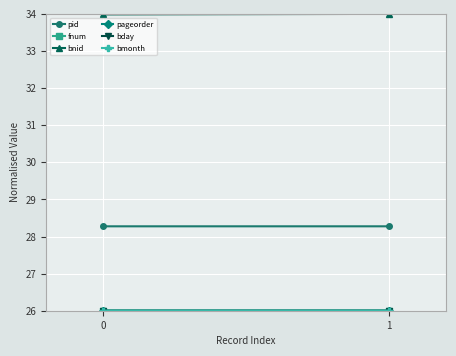

Reading left to right, extract all data points from this chart.

pid: 0=28.3	1=28.3
fnum: 0=26.0	1=26.0
bnid: 0=34.0	1=34.0
pageorder: 0=26.0	1=26.0
bday: 0=26.0	1=26.0
bmonth: 0=26.0	1=26.0